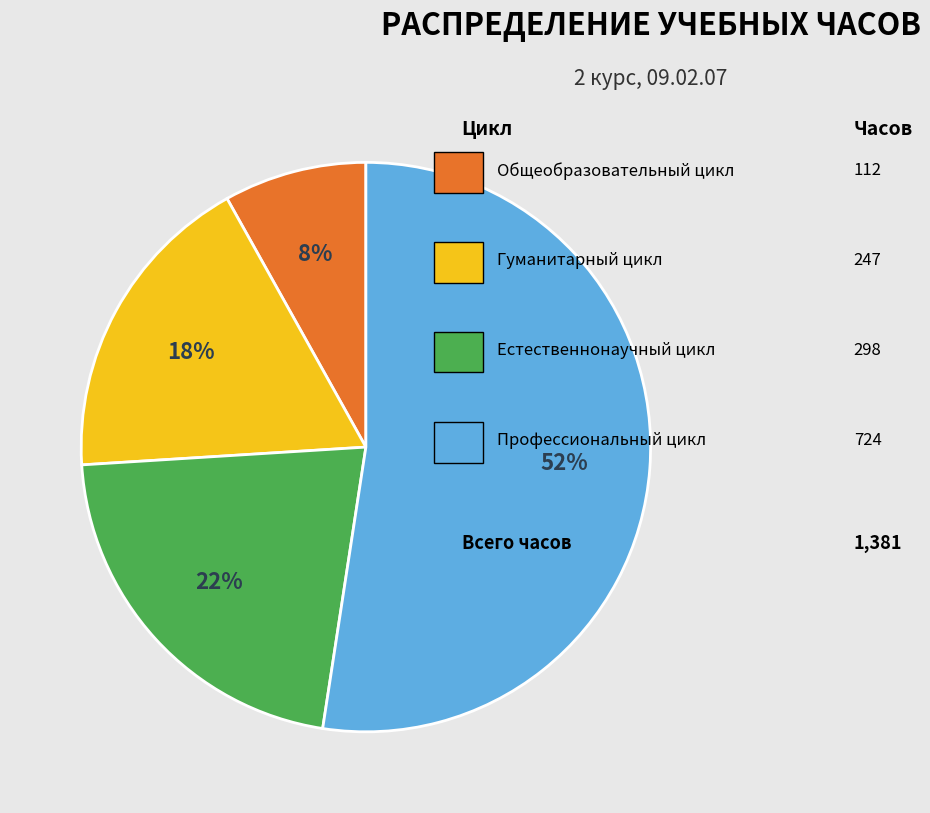

To the nearest percent, what is the difference between the largest and smallest slice percentages?

44%